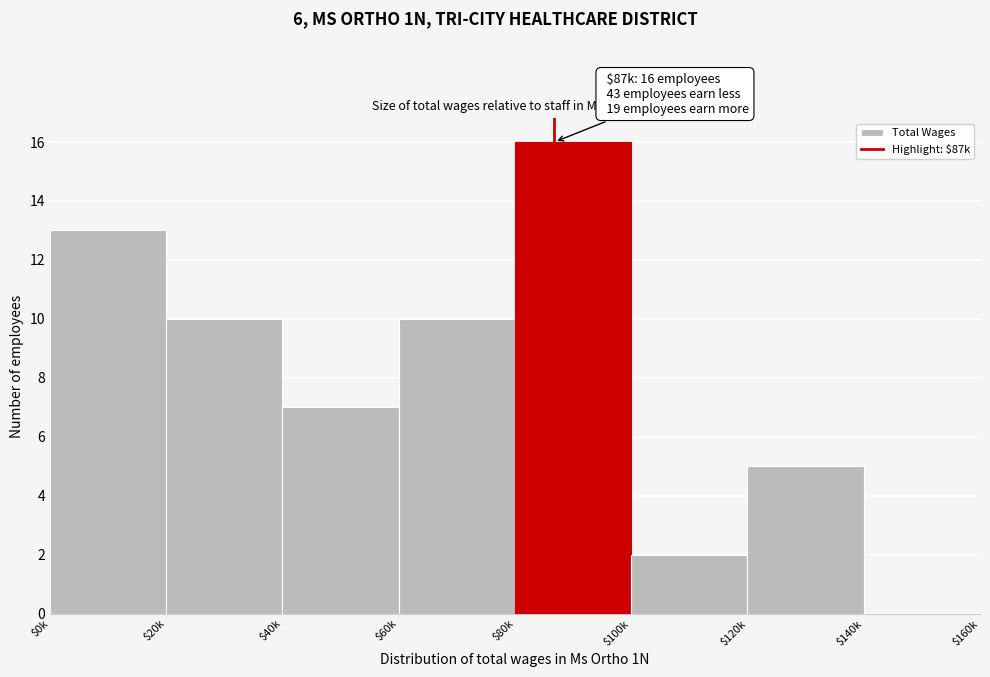

What is the maximum value shown in the chart?

16